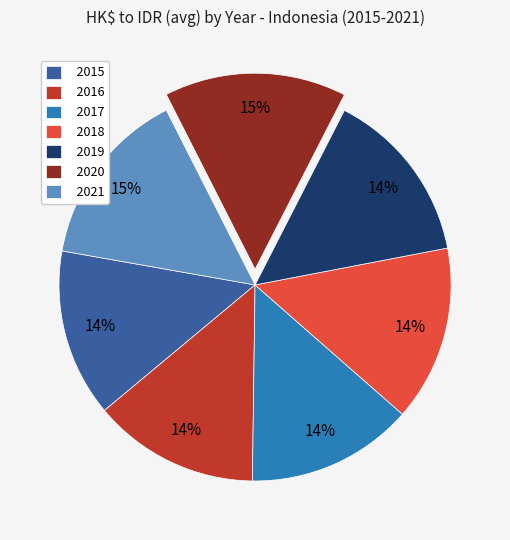

Is there any slice that represents more than half of the pie?

No